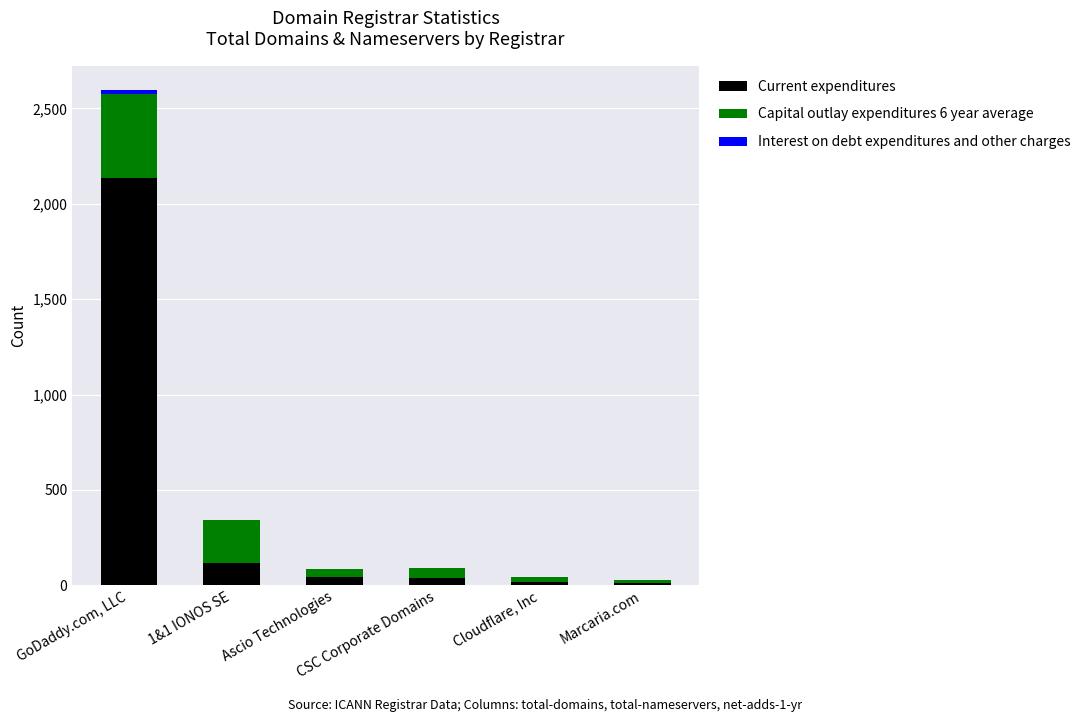

How many data points does each series have?

6